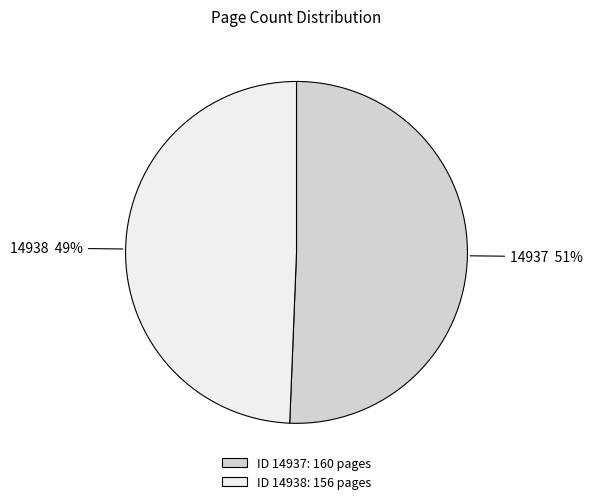

Do 14938 and 14937 together represent more than half of the pie?

Yes